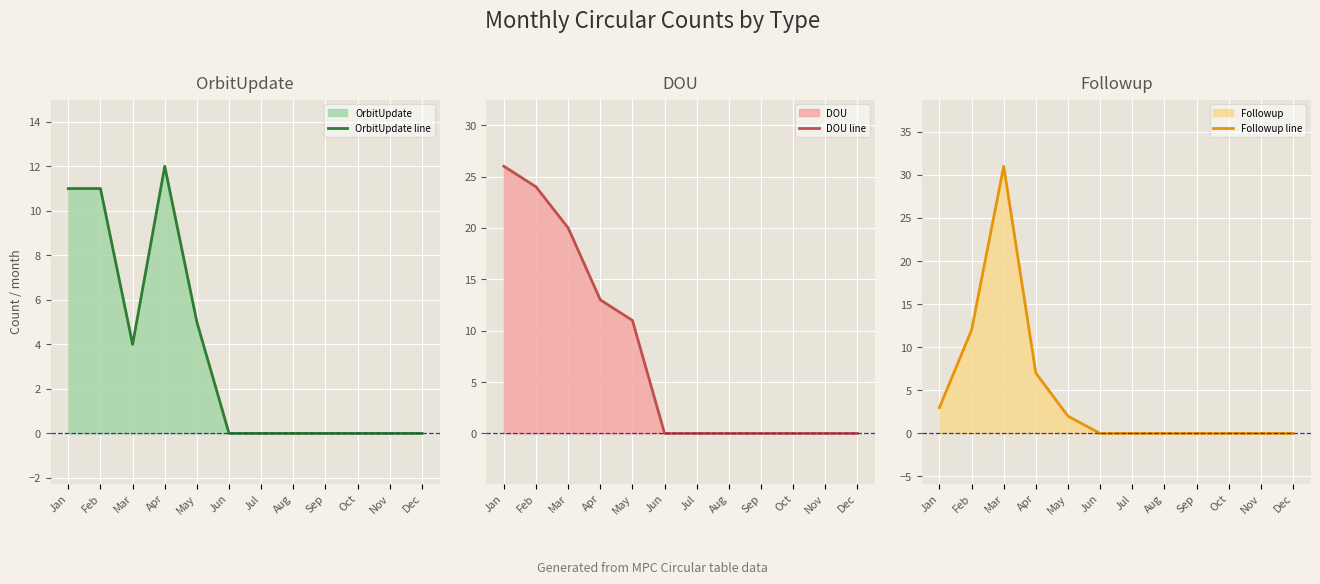

Reading left to right, transcribe all the data shown in this chart.

OrbitUpdate line: 11	11	4	12	5	0	0	0	0	0	0	0
DOU line: 26	24	20	13	11	0	0	0	0	0	0	0
Followup line: 3	12	31	7	2	0	0	0	0	0	0	0